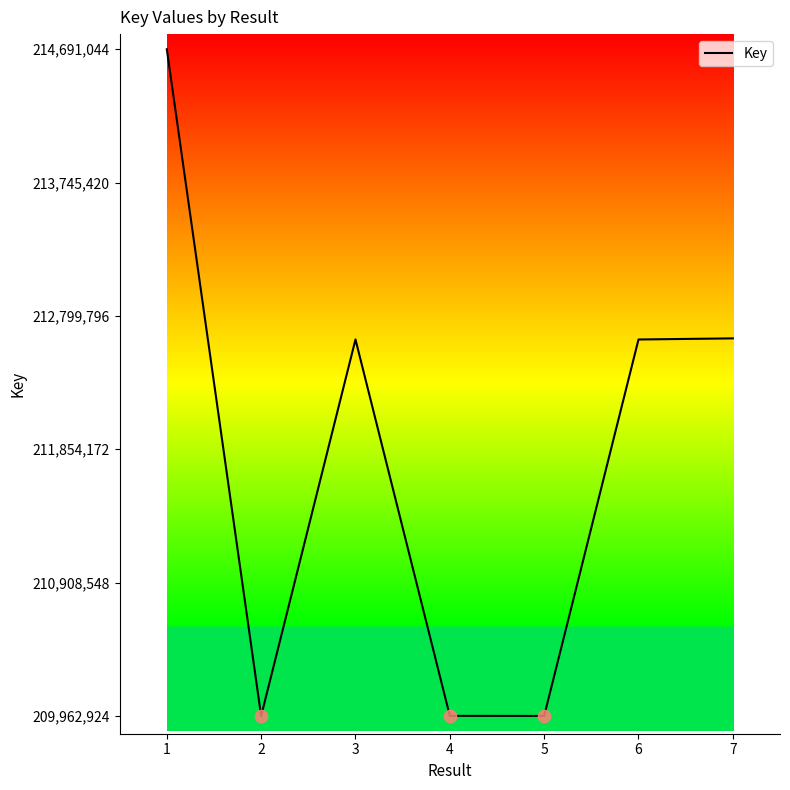

What is the ratio of the value at 4 to the value at 6?

1.0